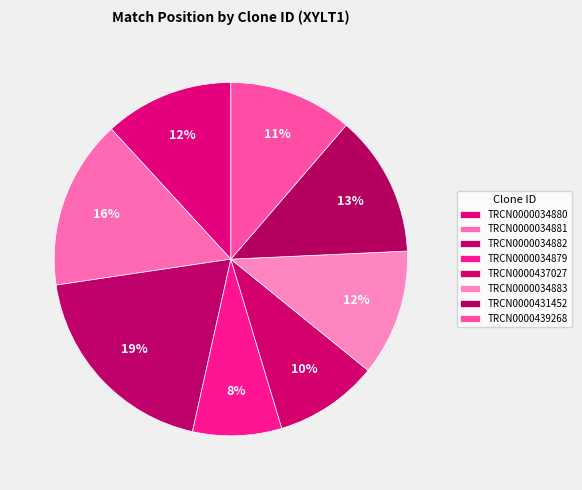

Count the number of slices in the pie.

8